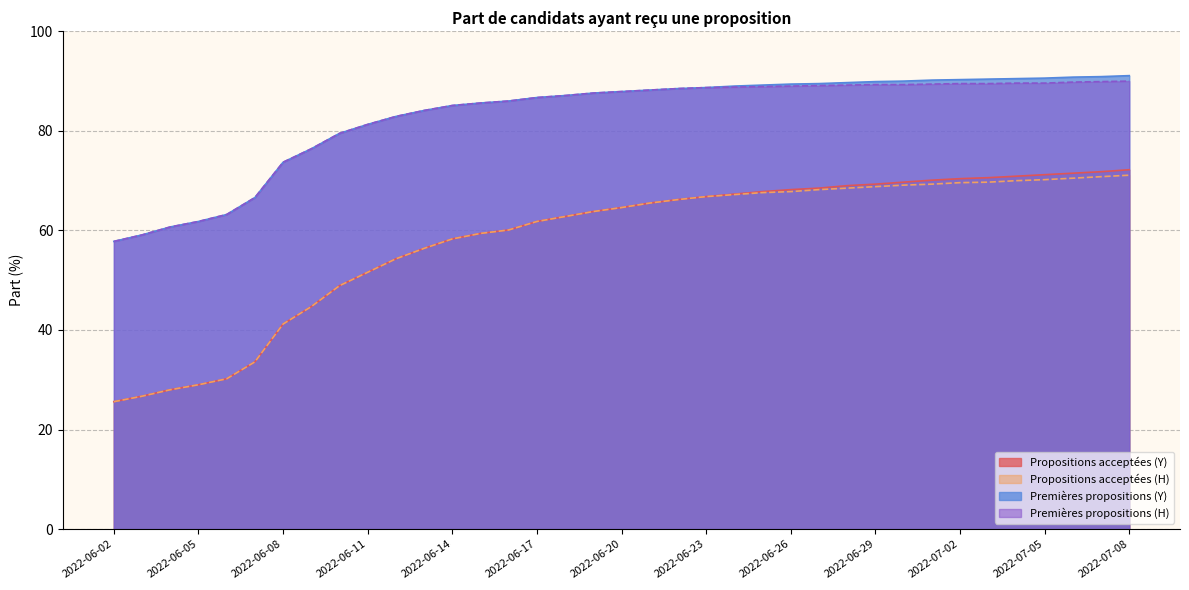

What is the label of the 37th point from the left?

2022-07-08